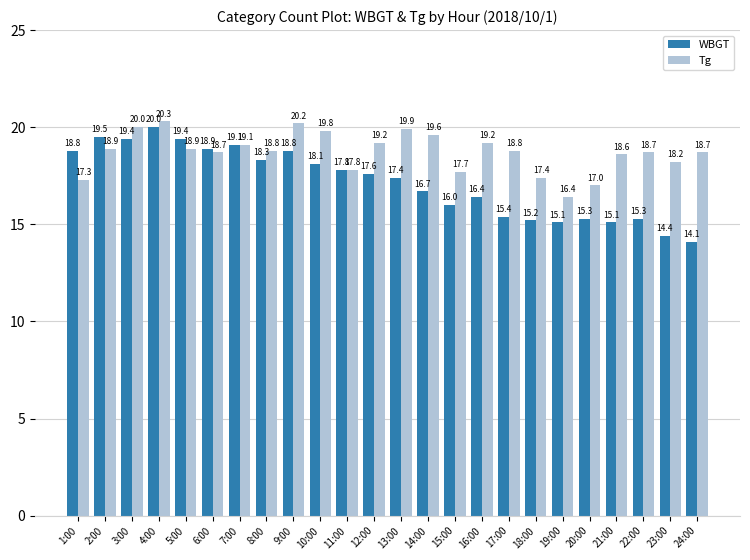

Which series changed the most between 8:00 and 9:00?

Tg